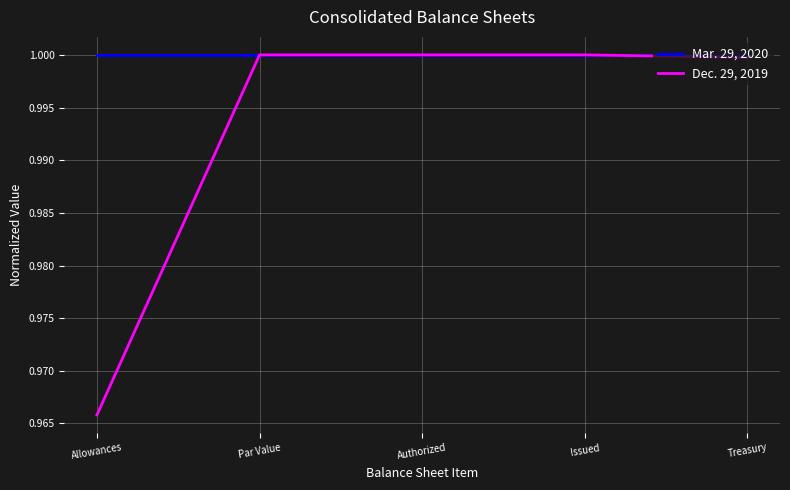

The value of Dec. 29, 2019 at Treasury is 0.6. True or false?

False